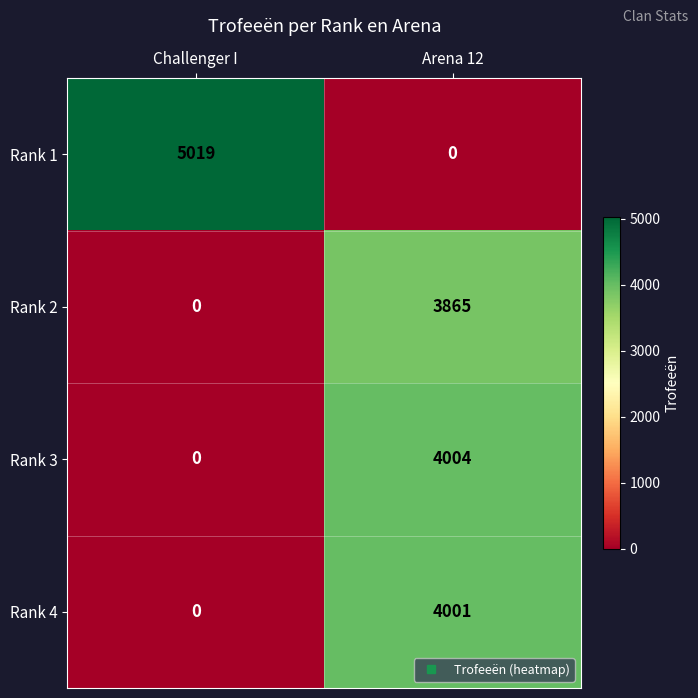

Reading right to left, list all the values displayed in this chart.

Rank 1: Arena 12=0	Challenger I=5019
Rank 2: Arena 12=3865	Challenger I=0
Rank 3: Arena 12=4004	Challenger I=0
Rank 4: Arena 12=4001	Challenger I=0